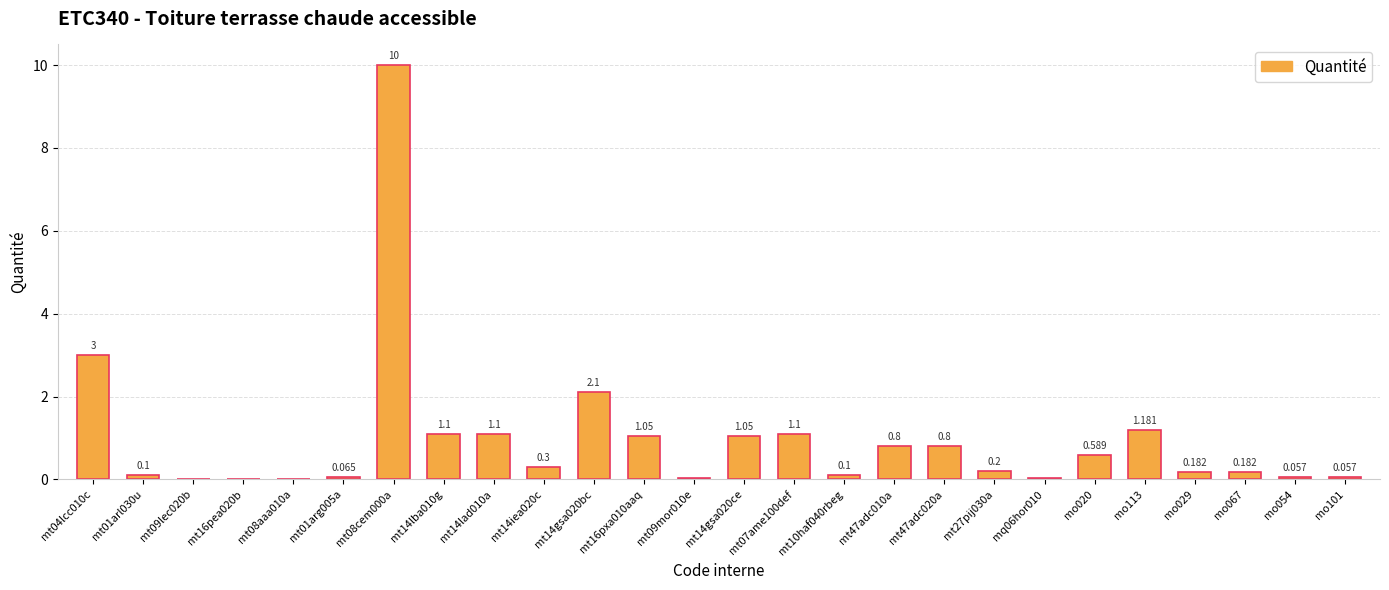

Reading right to left, what are all the values shown in this chart?

0.1	0.1	0.2	0.2	1.2	0.6	0.0	0.2	0.8	0.8	0.1	1.1	1.1	0.0	1.1	2.1	0.3	1.1	1.1	10.0	0.1	0.0	0.0	0.0	0.1	3.0